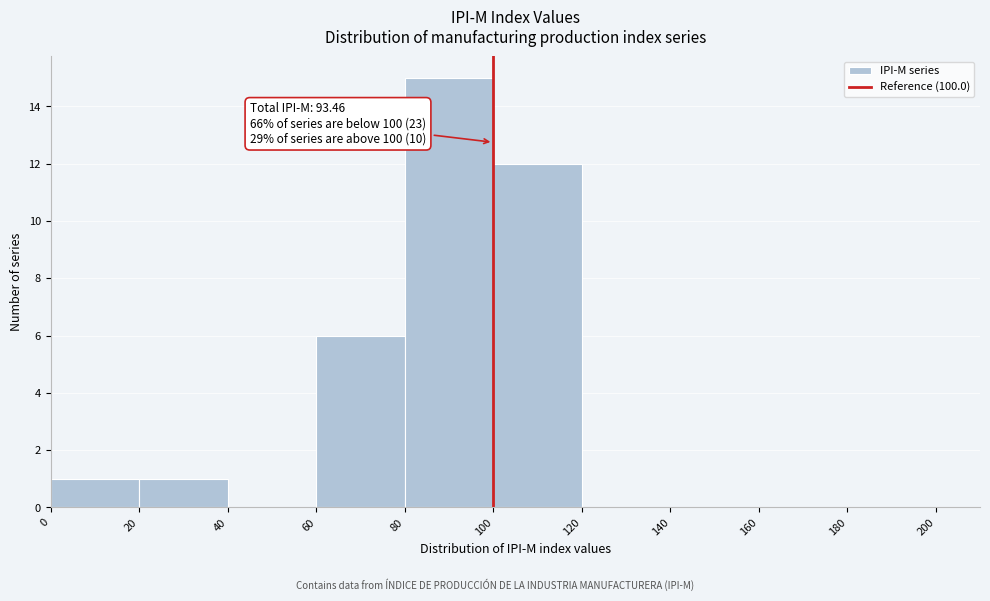

Which range on the x-axis has the tallest bar?

80 to 100